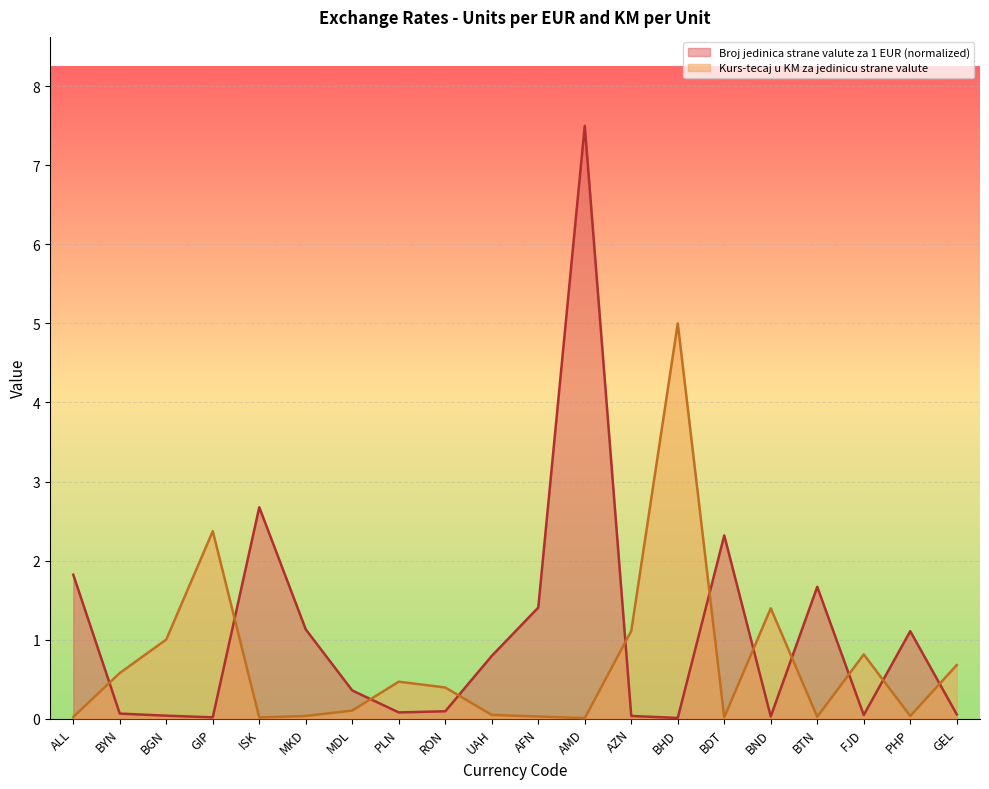

Reading left to right, transcribe all the data shown in this chart.

Broj jedinica strane valute za 1 EUR: 1.8	0.1	0.0	0.0	2.7	1.1	0.4	0.1	0.1	0.8	1.4	7.5	0.0	0.0	2.3	0.0	1.7	0.0	1.1	0.1
Kurs-tecaj u KM za jedinicu strane valute: 0.0	0.6	1.0	2.4	0.0	0.0	0.1	0.5	0.4	0.0	0.0	0.0	1.1	5.0	0.0	1.4	0.0	0.8	0.0	0.7